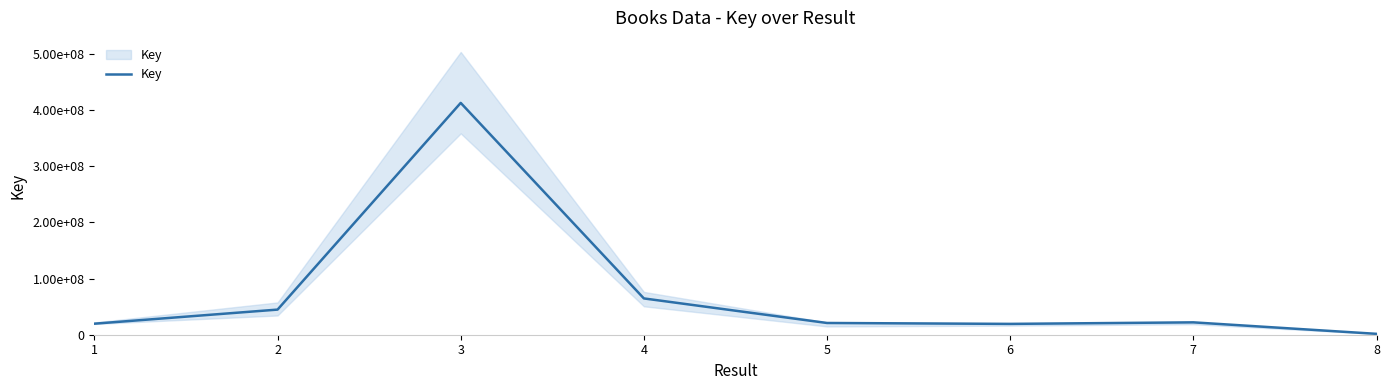

True or false: the data shows 642988 at 8.

False